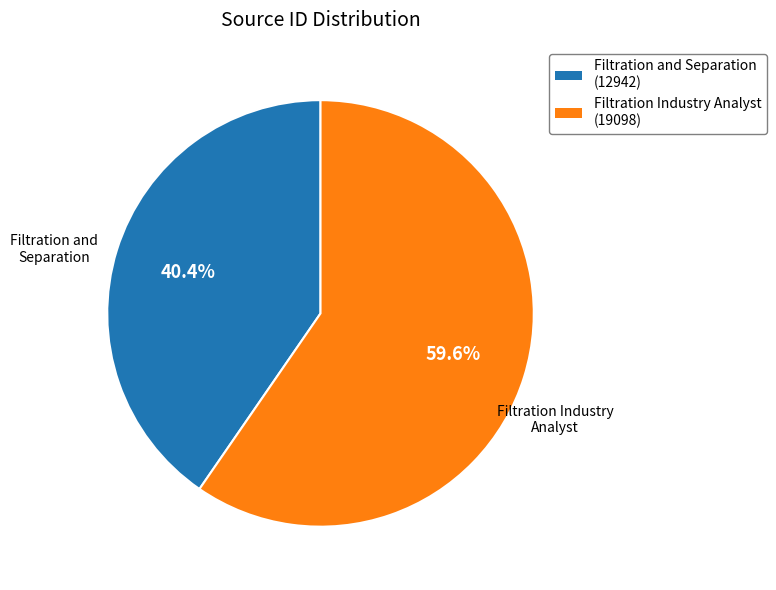

True or false: Filtration and Separation accounts for 40% of the total.

True